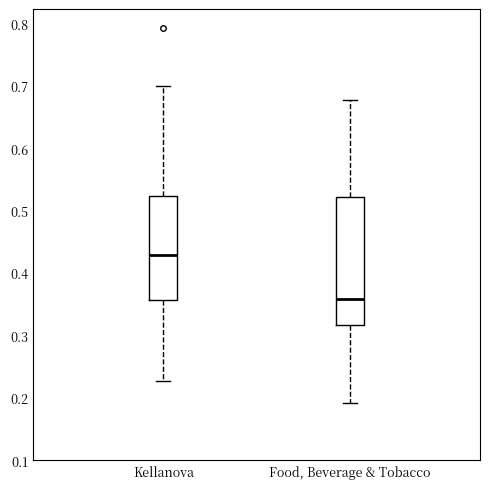

Comparing the boxes themselves (not the whiskers), which one is the tallest?

Food, Beverage & Tobacco